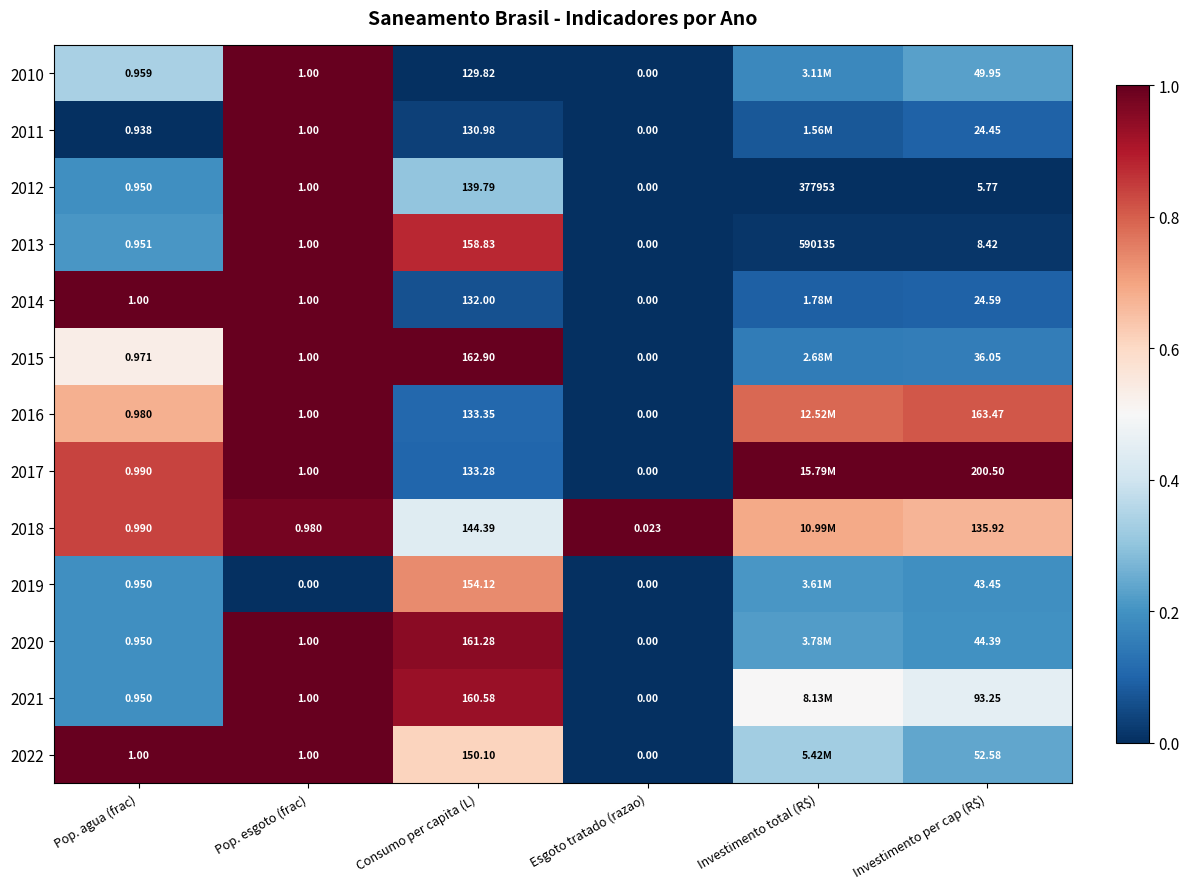

Is the value of 2011 at Pop. esgoto (frac) greater than the value of 2016 at Pop. agua (frac)?

Yes